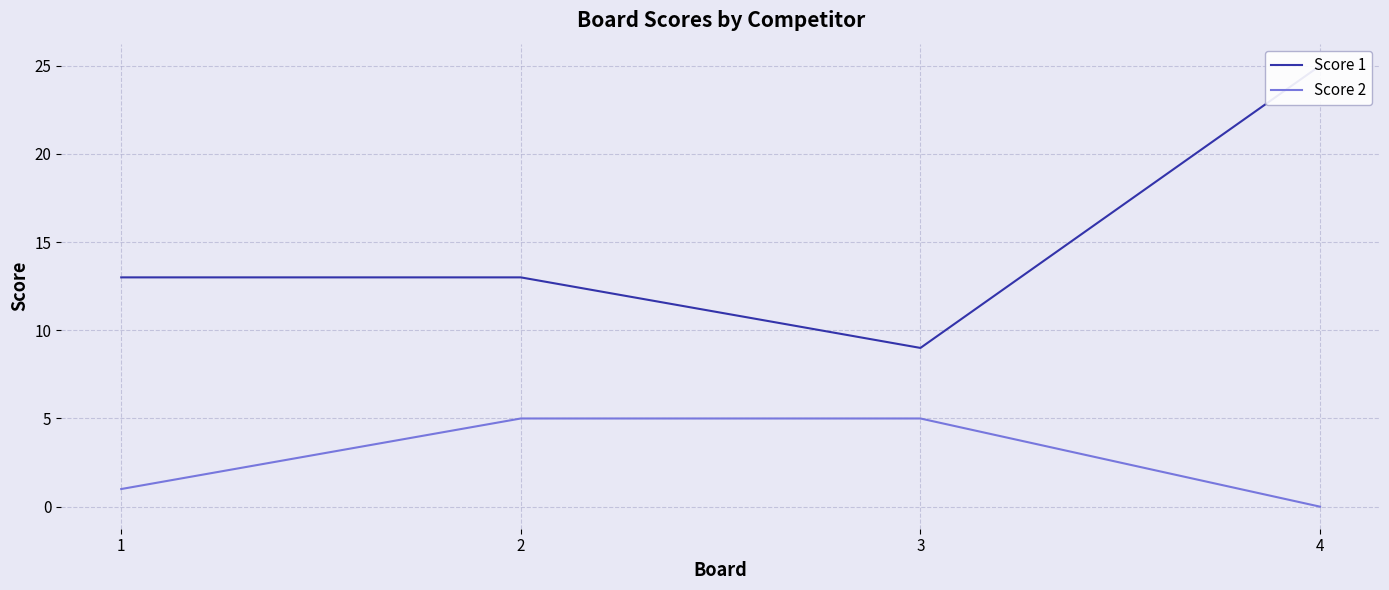

What is the sum of all Score 1 values?

60